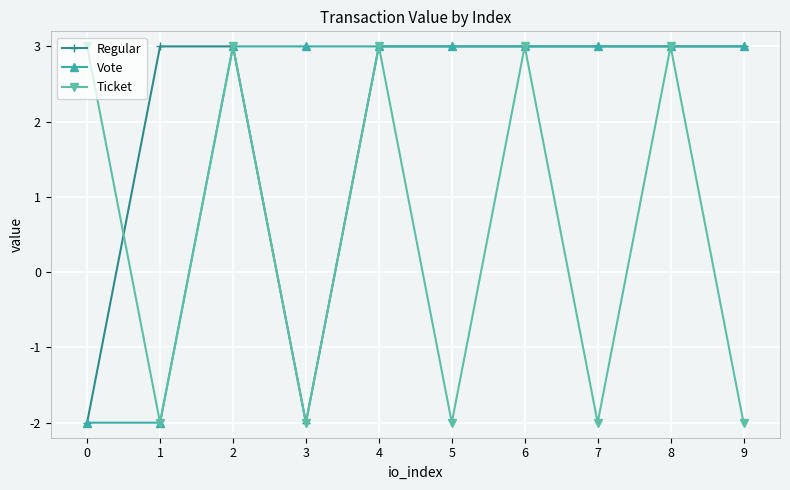

Is the value of Ticket at 8 greater than the value of Vote at 0?

Yes